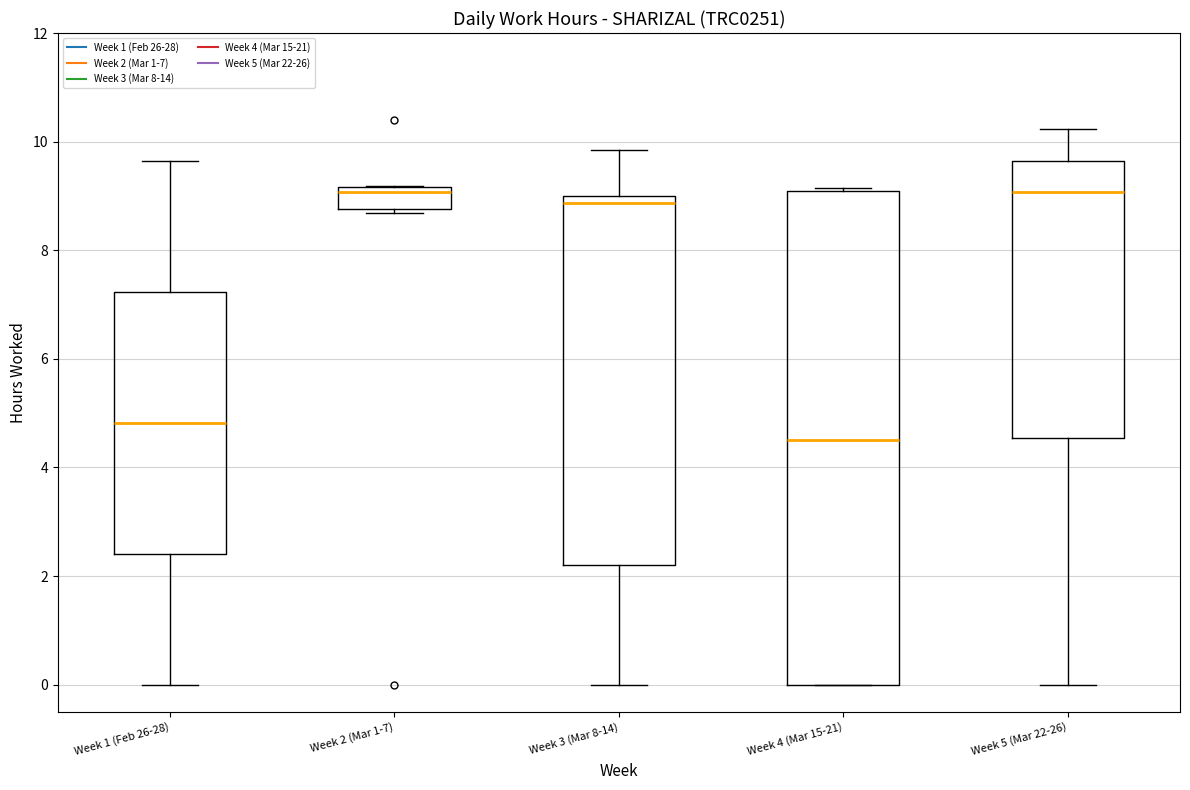

Which box is the tallest, from its lower edge to its upper edge?

Week 4 (Mar 15-21)